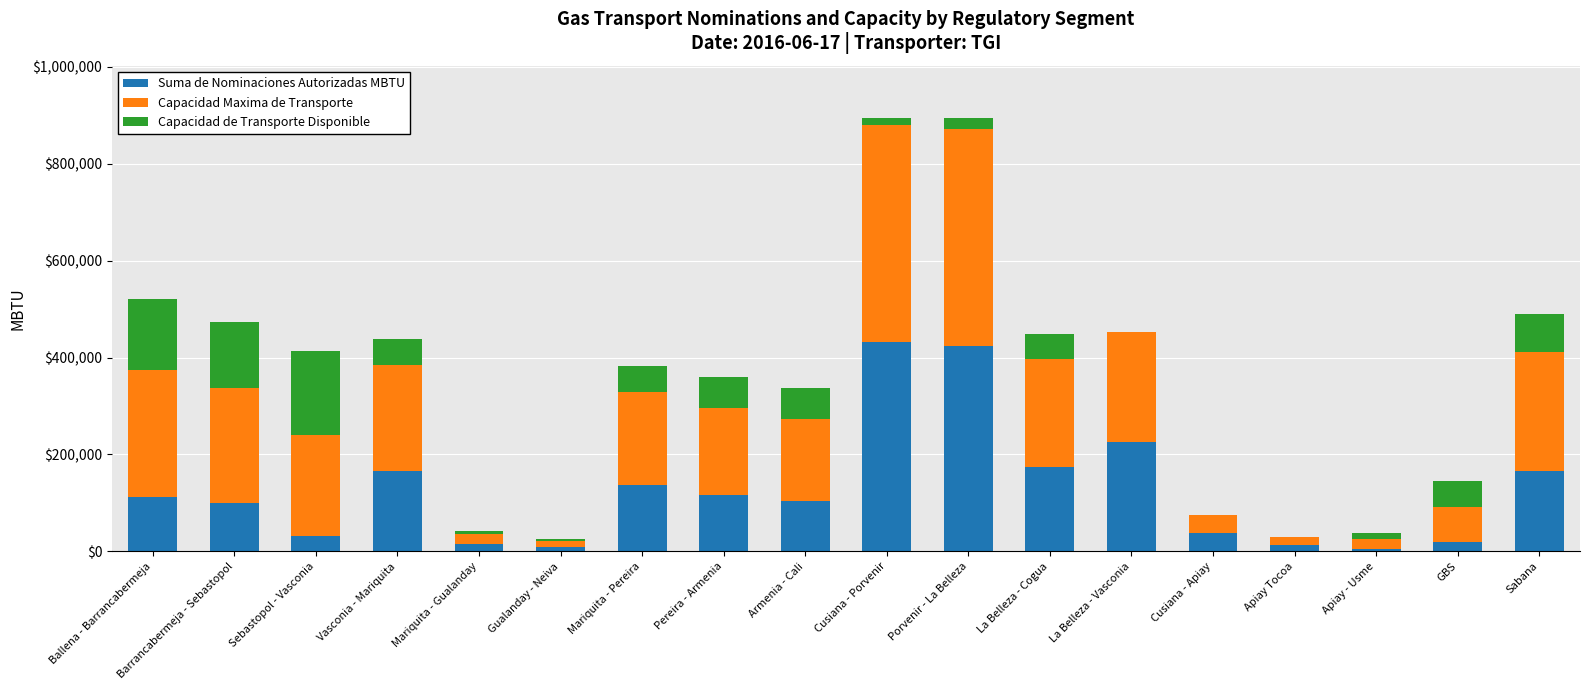

The Suma de Nominaciones Autorizadas MBTU series shows 379499.5 at La Belleza - Vasconia. True or false?

False